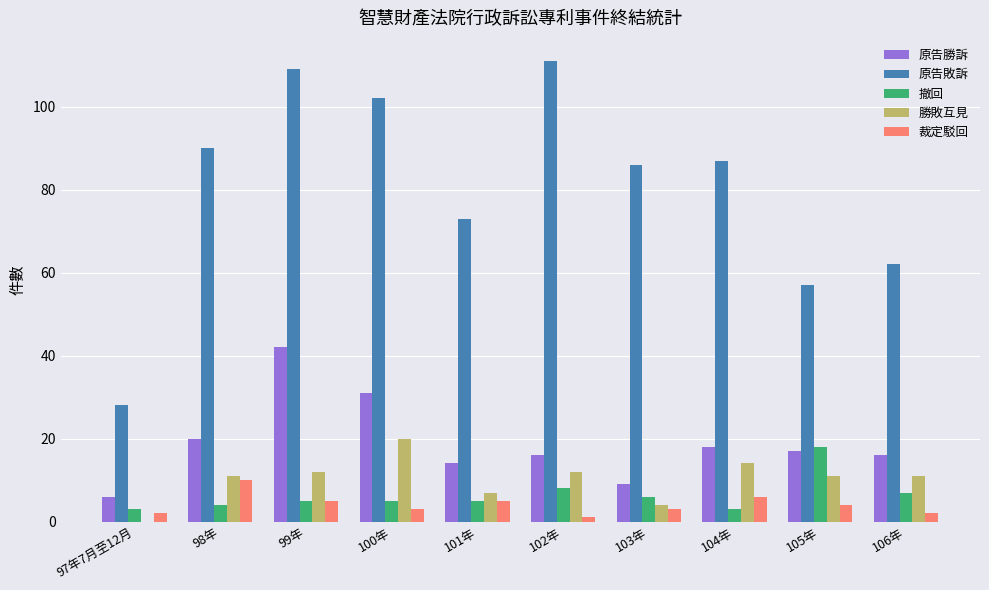

Reading left to right, extract all data points from this chart.

原告勝訴: 6	20	42	31	14	16	9	18	17	16
原告敗訴: 28	90	109	102	73	111	86	87	57	62
撤回: 3	4	5	5	5	8	6	3	18	7
勝敗互見: 0	11	12	20	7	12	4	14	11	11
裁定駁回: 2	10	5	3	5	1	3	6	4	2